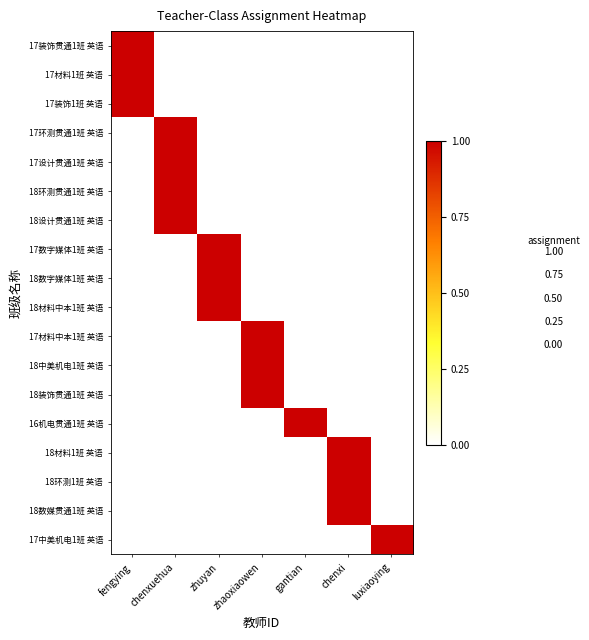

Between luxiaoying and chenxuehua, which is larger?

luxiaoying